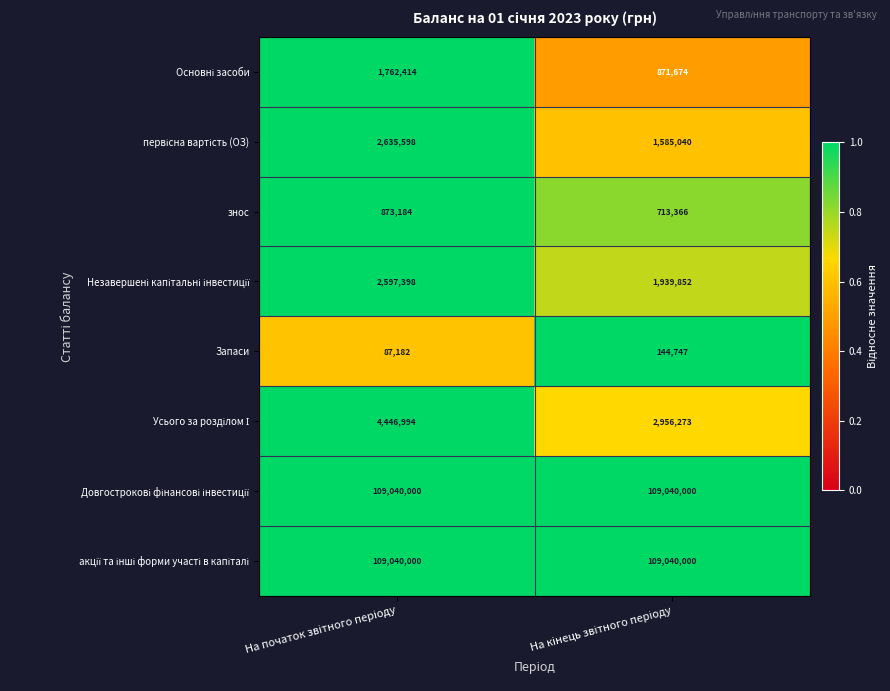

What is the greatest value displayed?

109040000